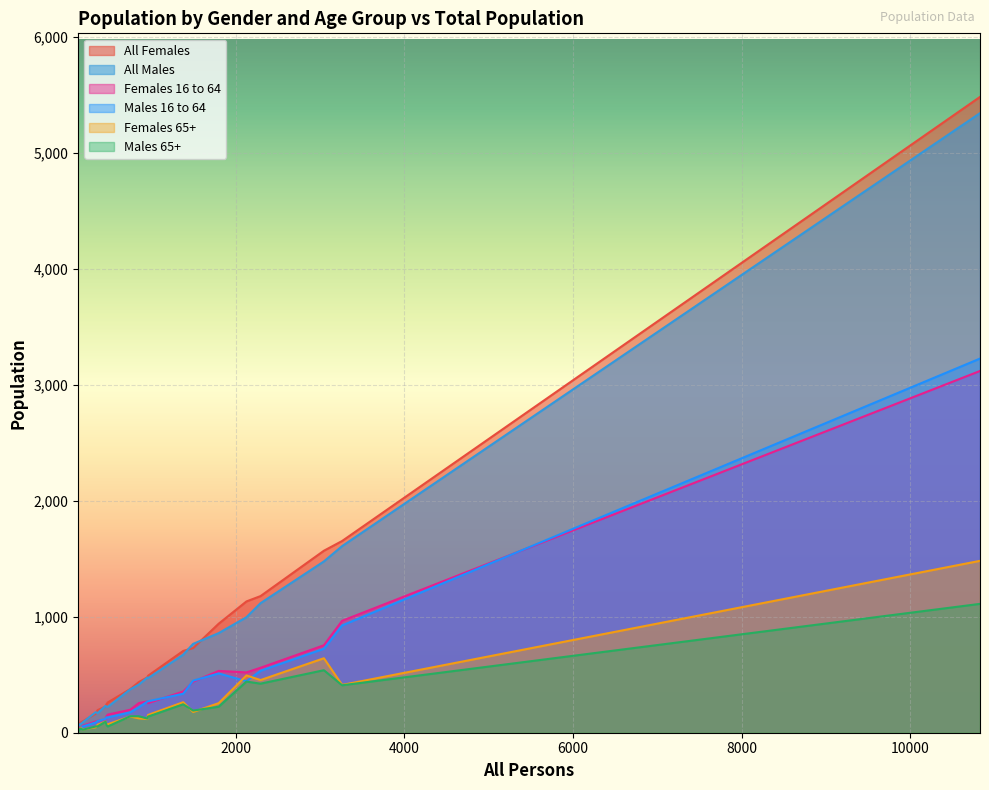

Which series has the largest range (max minus min)?

All Females